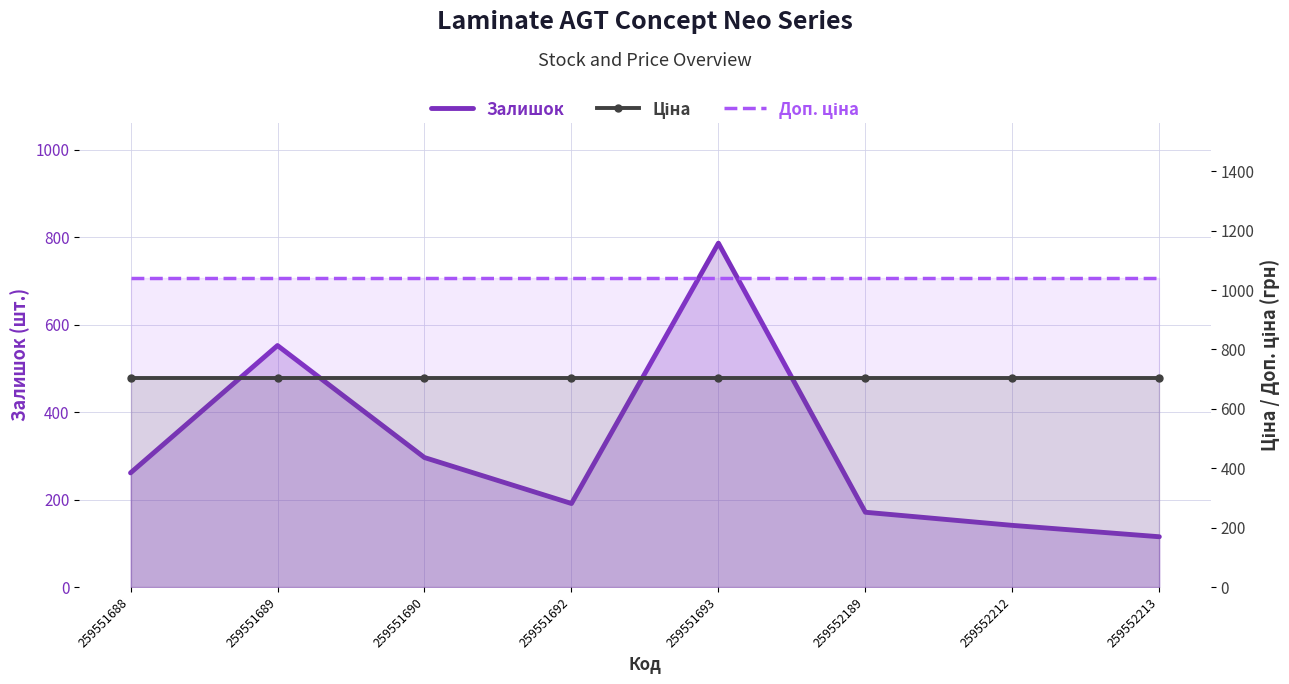

Rank the categories by Залишок value from lowest to highest.

259552213, 259552212, 259552189, 259551692, 259551688, 259551690, 259551689, 259551693